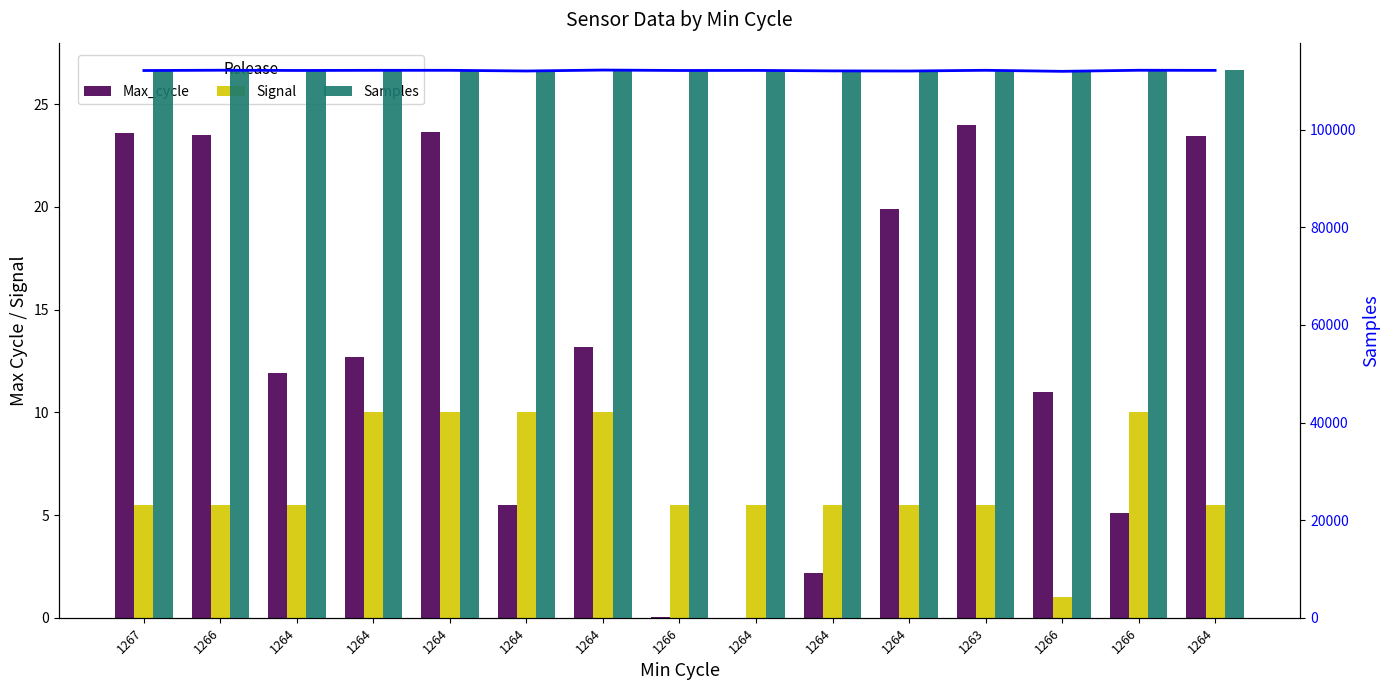

The value of Signal at 1266 is 2.0. True or false?

False